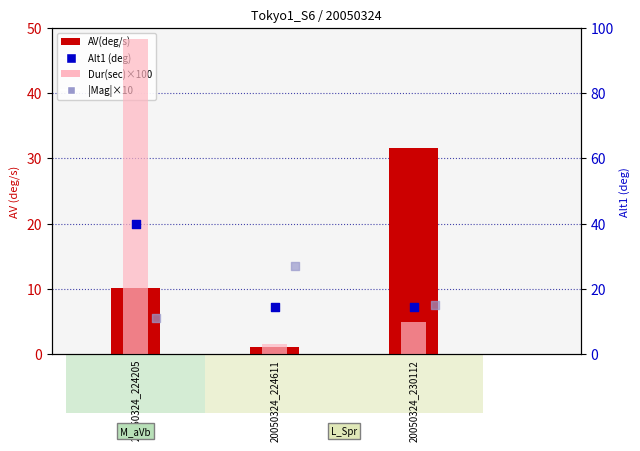

Which series reaches the minimum Y coordinate?

AV(deg/s)